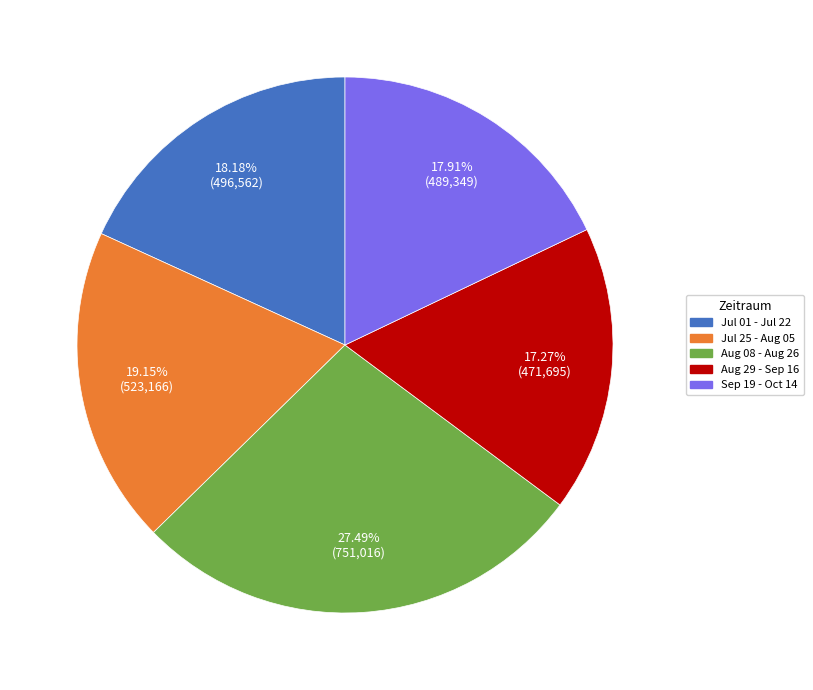

Which has a higher value, Jul 01 - Jul 22 or Aug 08 - Aug 26?

Aug 08 - Aug 26